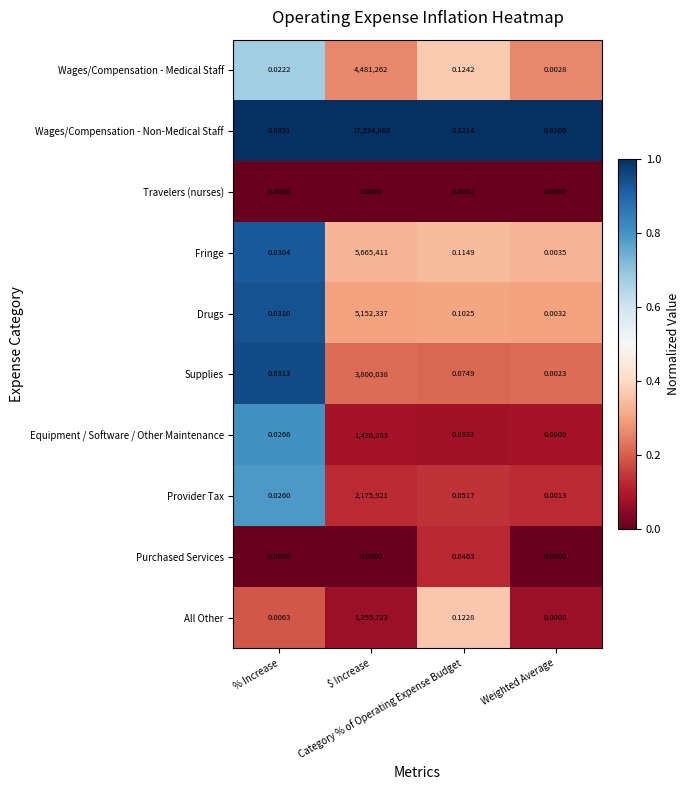

List the series in order of their peak value, highest first.

Wages/Compensation - Non-Medical Staff, Fringe, Drugs, Wages/Compensation - Medical Staff, Supplies, Provider Tax, Equipment / Software / Other Maintenance, All Other, Purchased Services, Travelers (nurses)